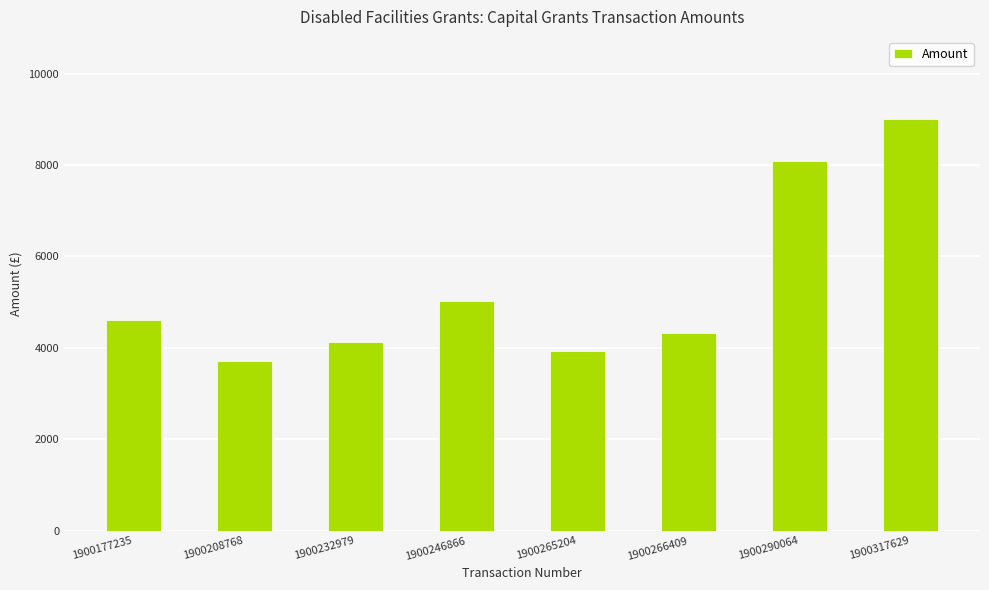

List the labels in order of value, smallest first.

1900208768, 1900265204, 1900232979, 1900266409, 1900177235, 1900246866, 1900290064, 1900317629